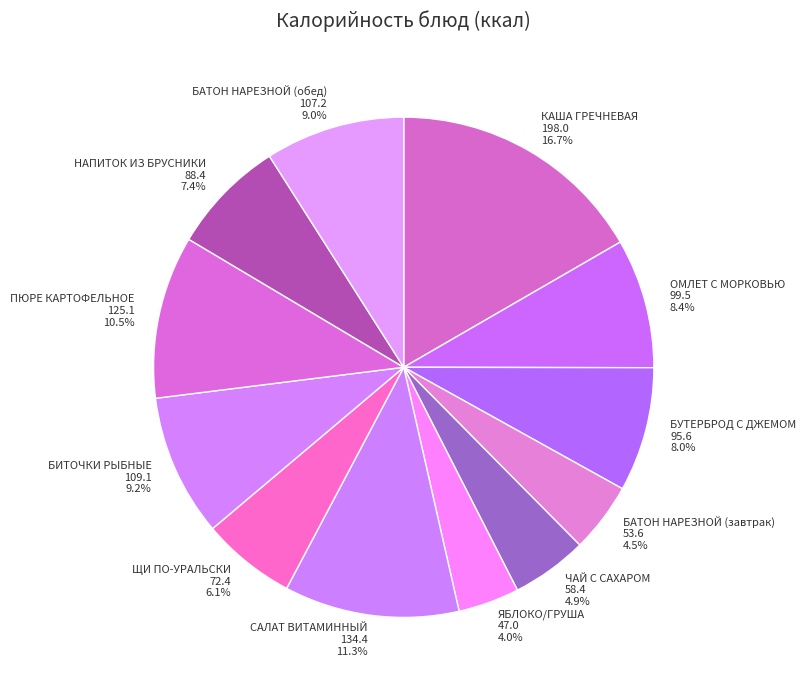

To the nearest percent, what portion does БИТОЧКИ РЫБНЫЕ represent?

9%